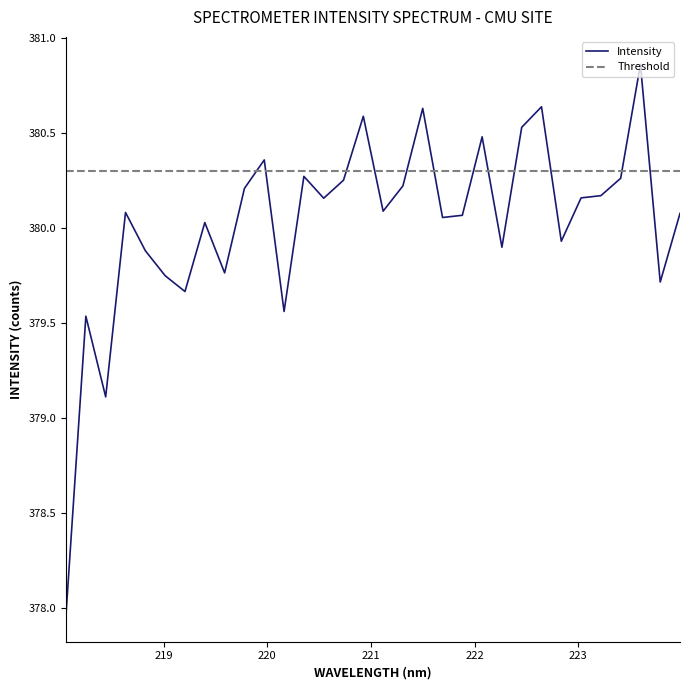

Is this an area chart (filled region under the line)?

No